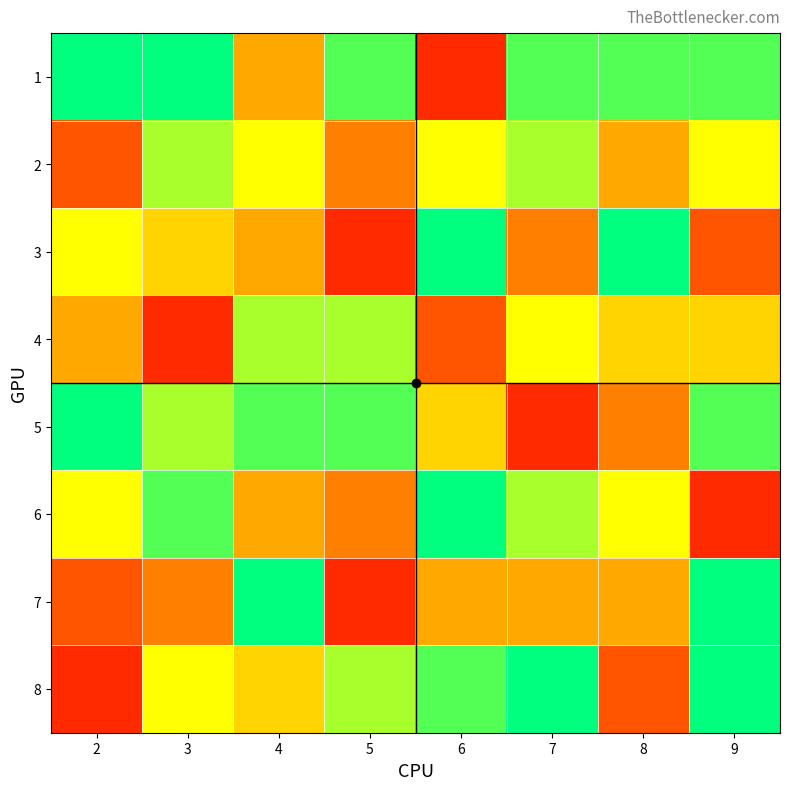

Which series has the largest range (max minus min)?

1